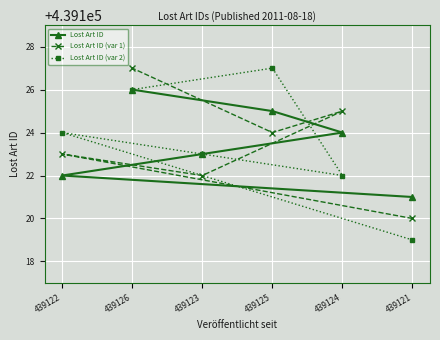

What is the sum of the Lost Art ID (var 2) values at 439126 and 439122?

878250